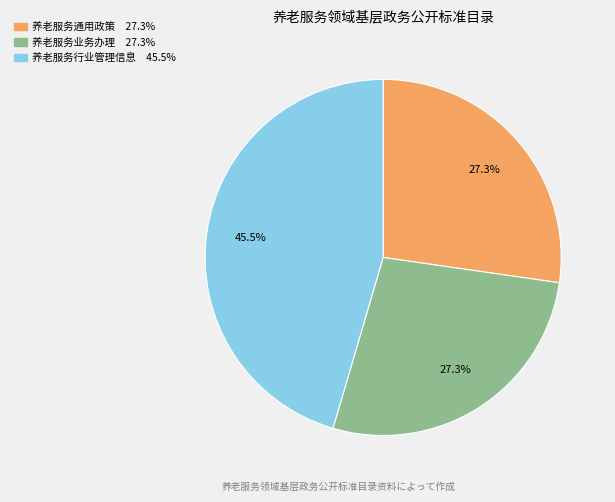

What portion of the pie excludes 养老服务通用政策?

72.7%